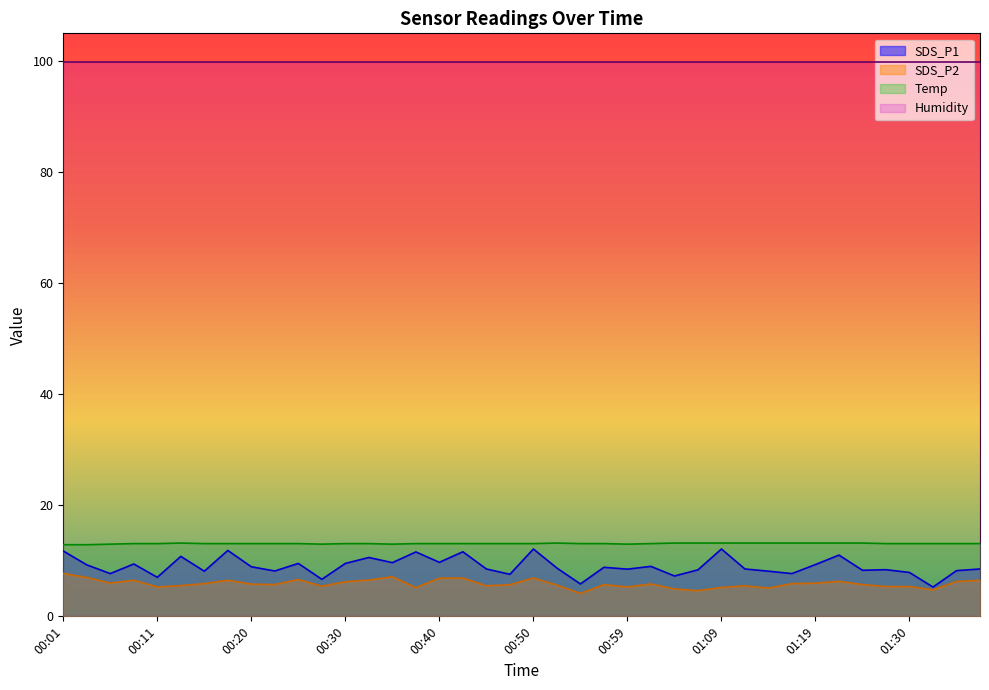

Count the number of categories in the chart.

40